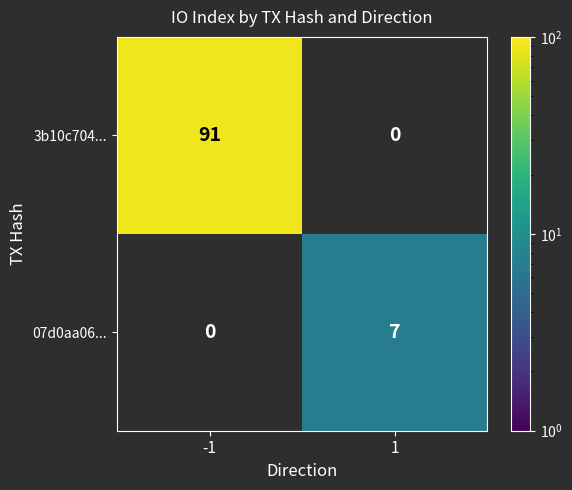

How many distinct data groups are displayed?

2